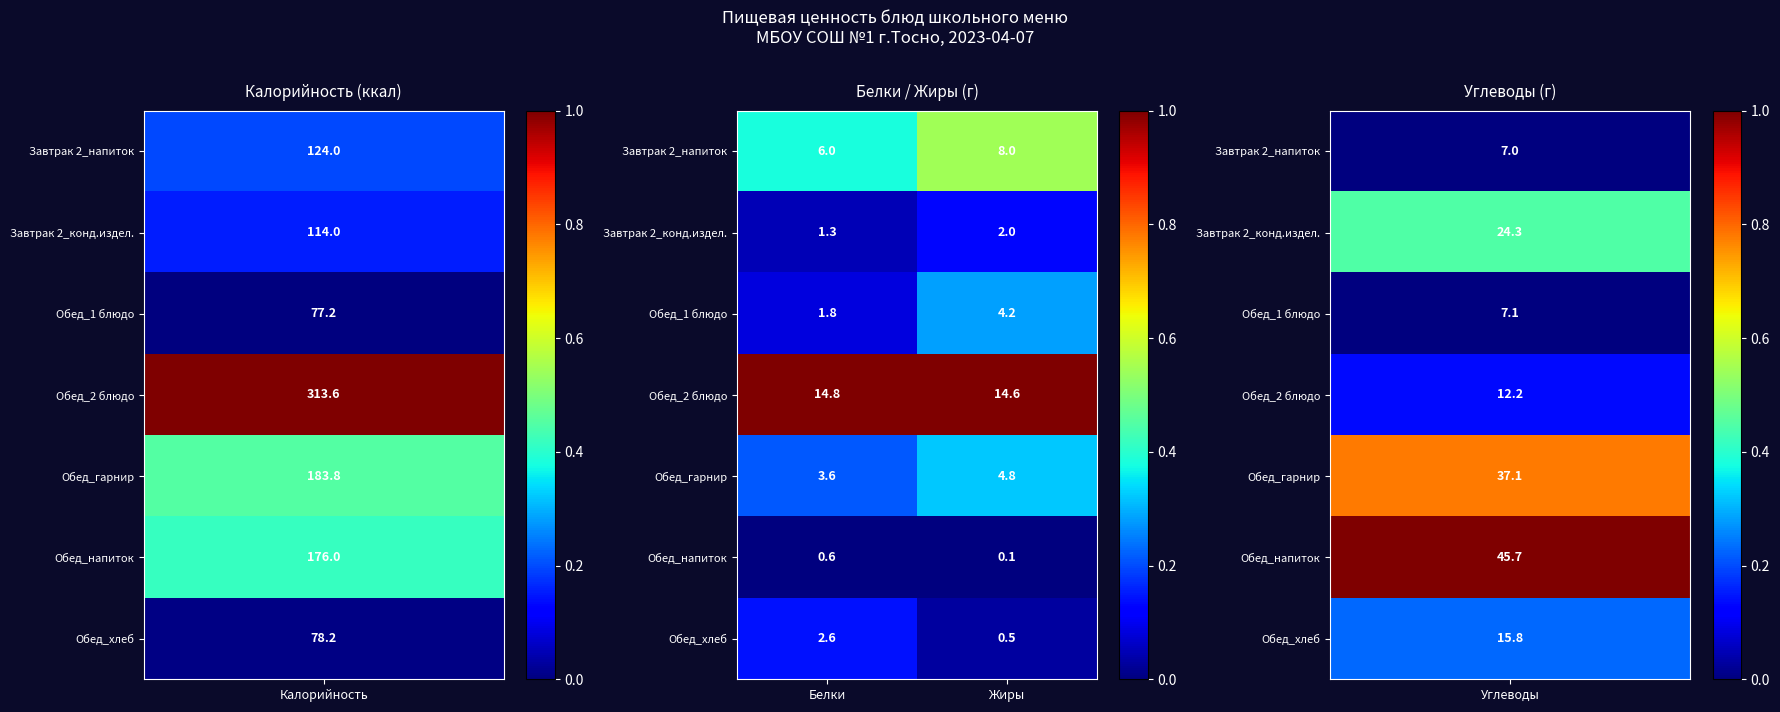

Reading left to right, list all the values displayed in this chart.

Завтрак 2_напиток: 6.0	8.0
Завтрак 2_конд.издел.: 1.3	2.0
Обед_1 блюдо: 1.8	4.2
Обед_2 блюдо: 14.8	14.6
Обед_гарнир: 3.6	4.8
Обед_напиток: 0.6	0.1
Обед_хлеб: 2.6	0.5